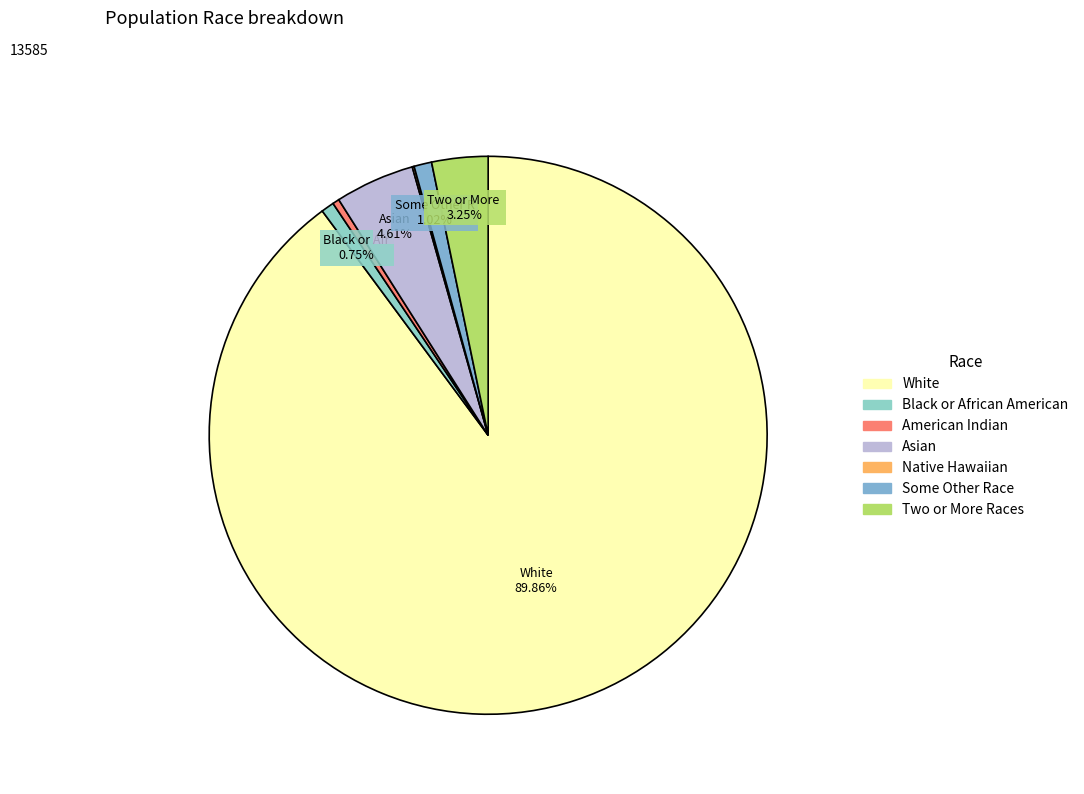

Which category has the smallest portion of the pie?

Native Hawaiian and Other Pacific